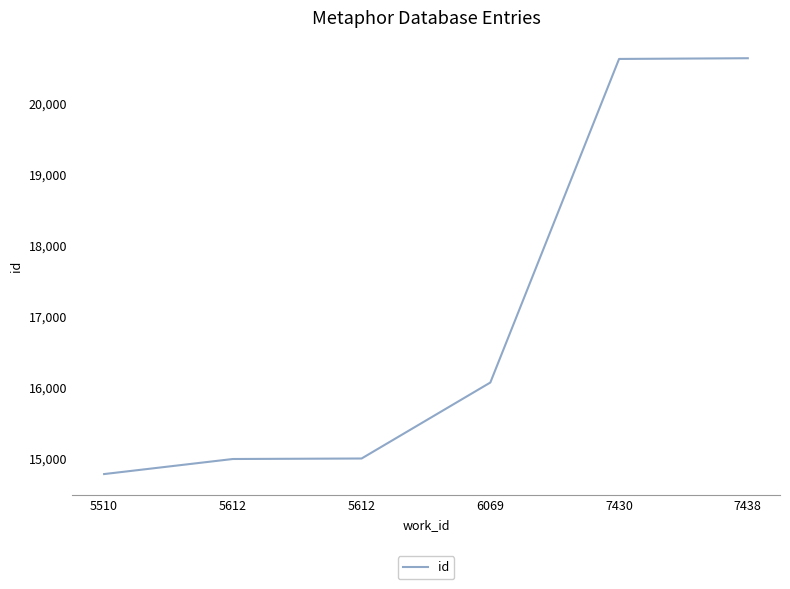

How many lines are shown in the chart?

1